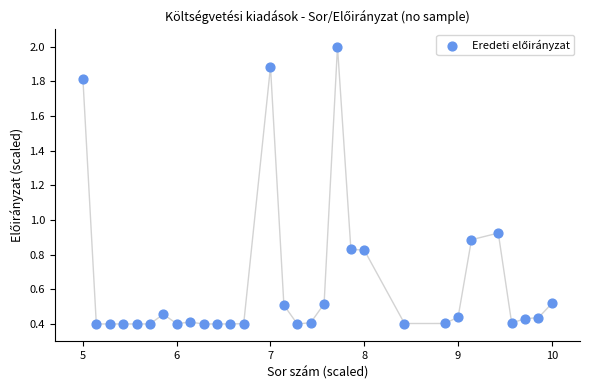

What is the range of X values (max minus min)?

5.0